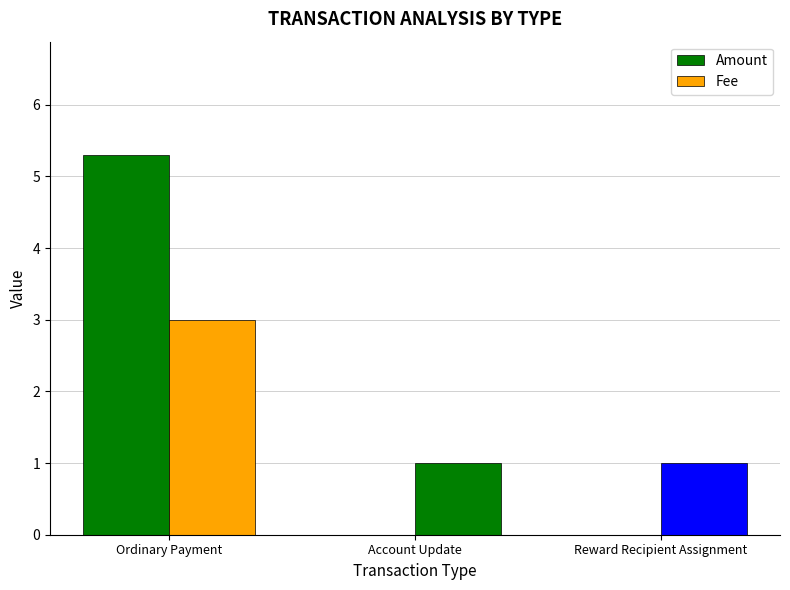

How many distinct data groups are displayed?

2